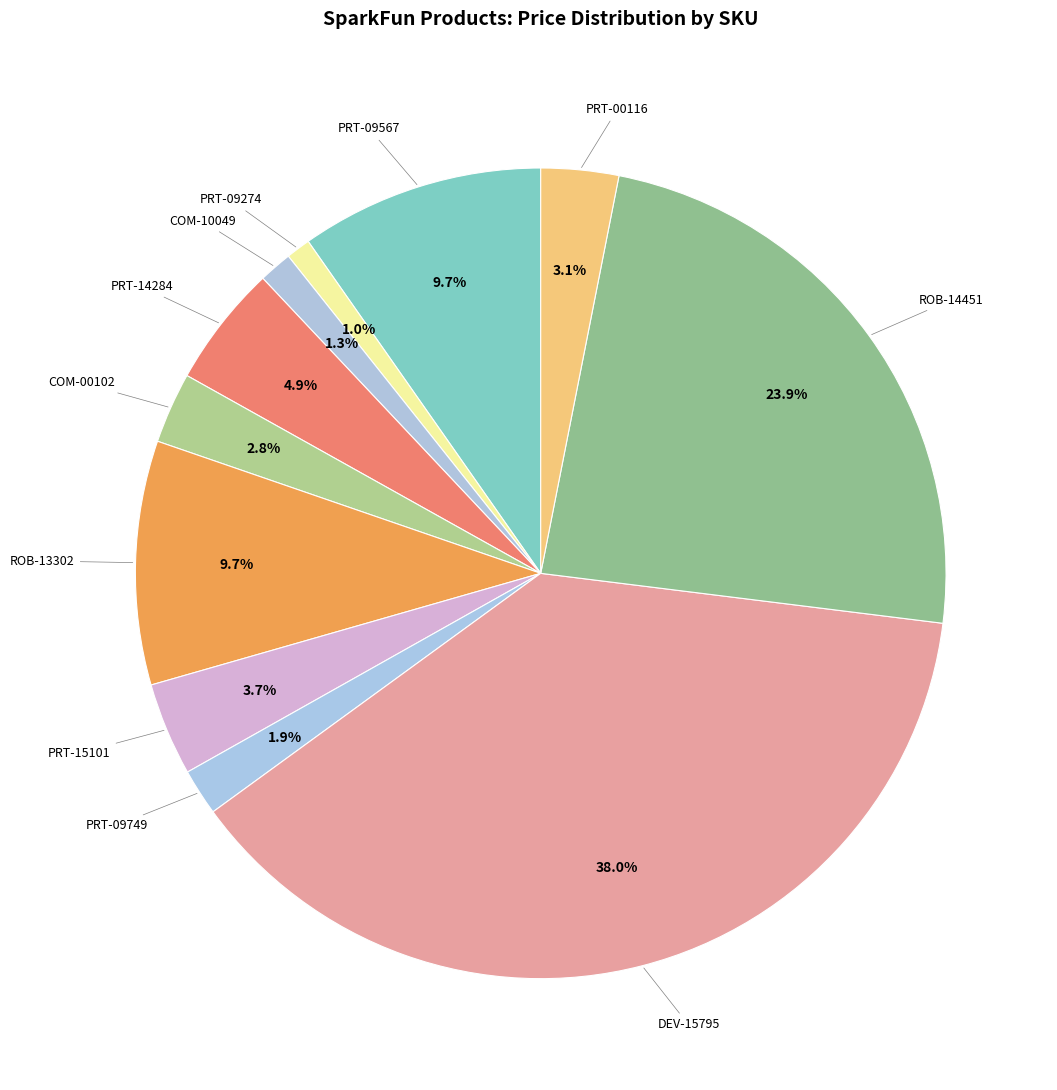

Which category has the smallest portion of the pie?

PRT-09274